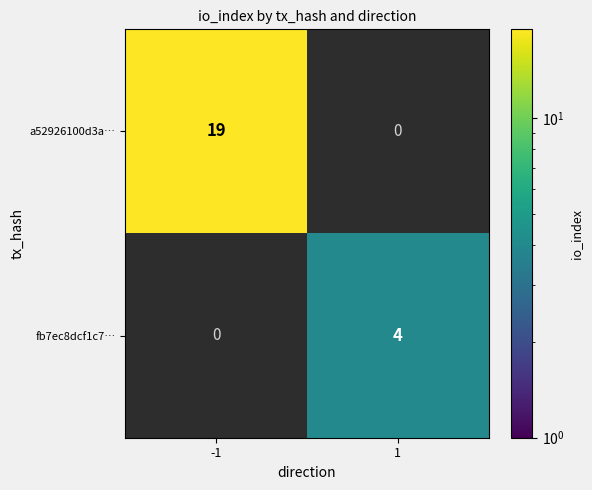

Is it true that fb7ec8dcf1c7… equals 6.3 at 1?

False